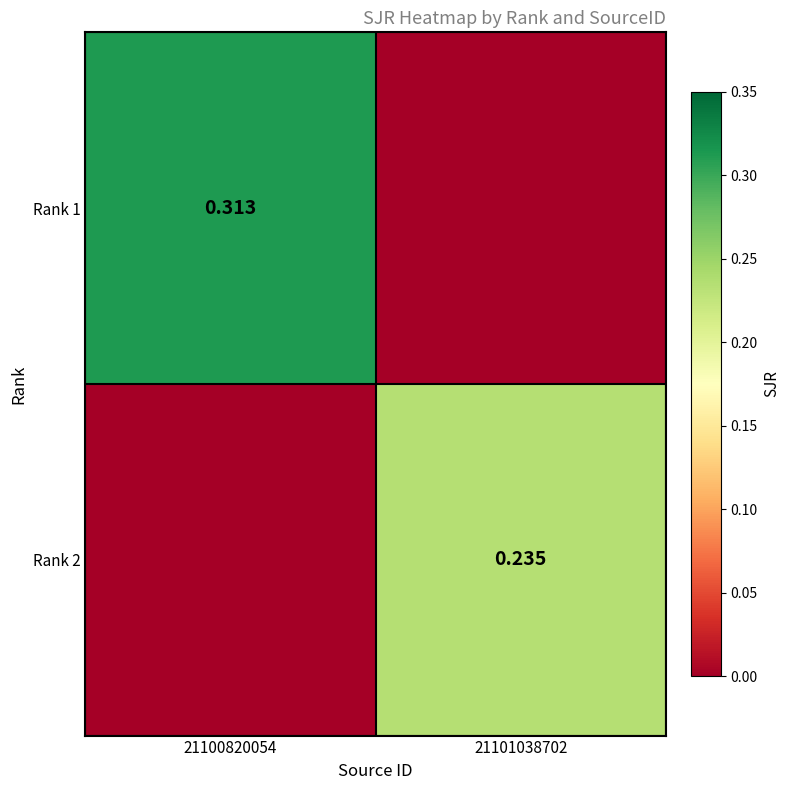

Which series has the largest total across all categories?

Rank 1